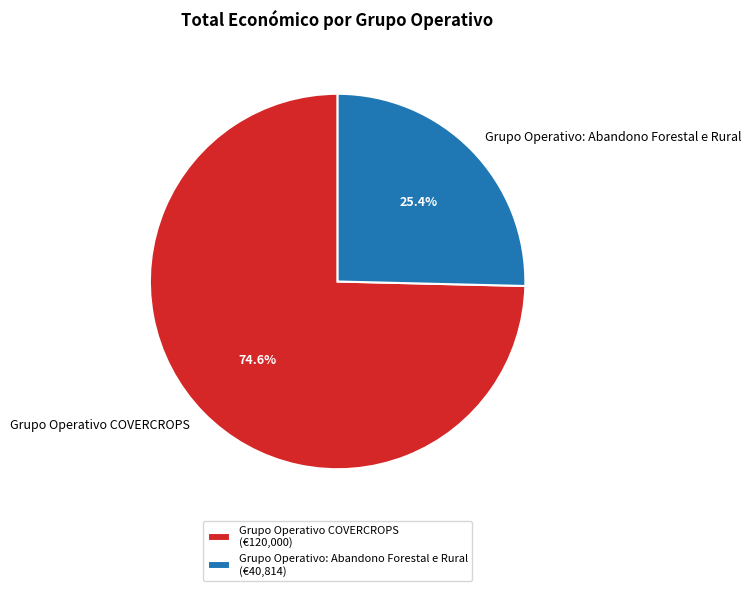

Which category has the smallest portion of the pie?

Grupo Operativo: Abandono Forestal e Rural